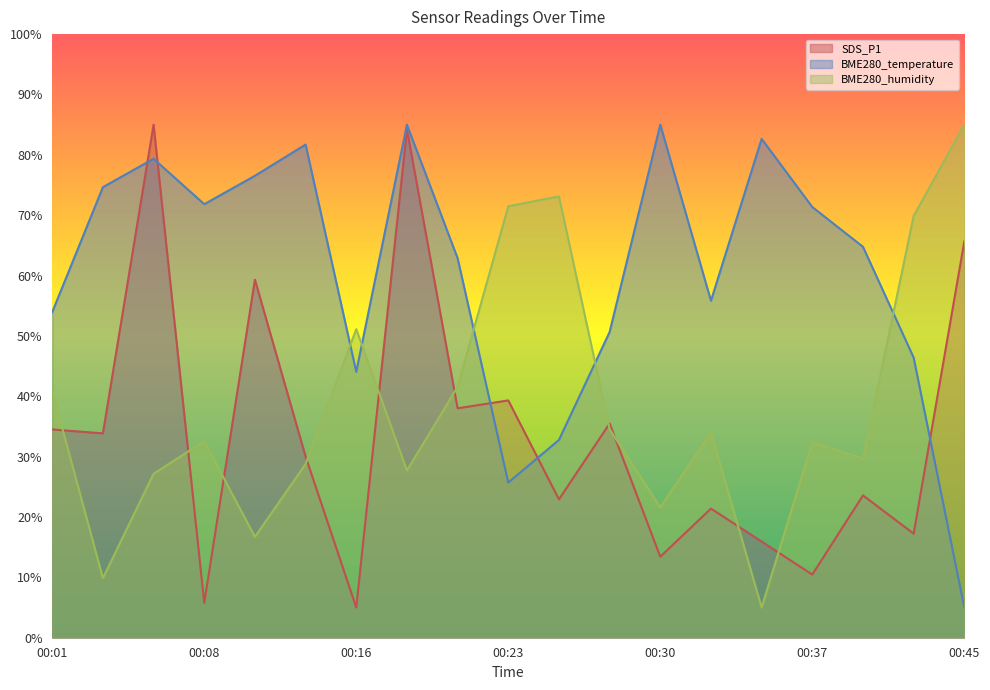

What is the sum of the BME280_humidity values at 00:16 and 00:33?

85.1